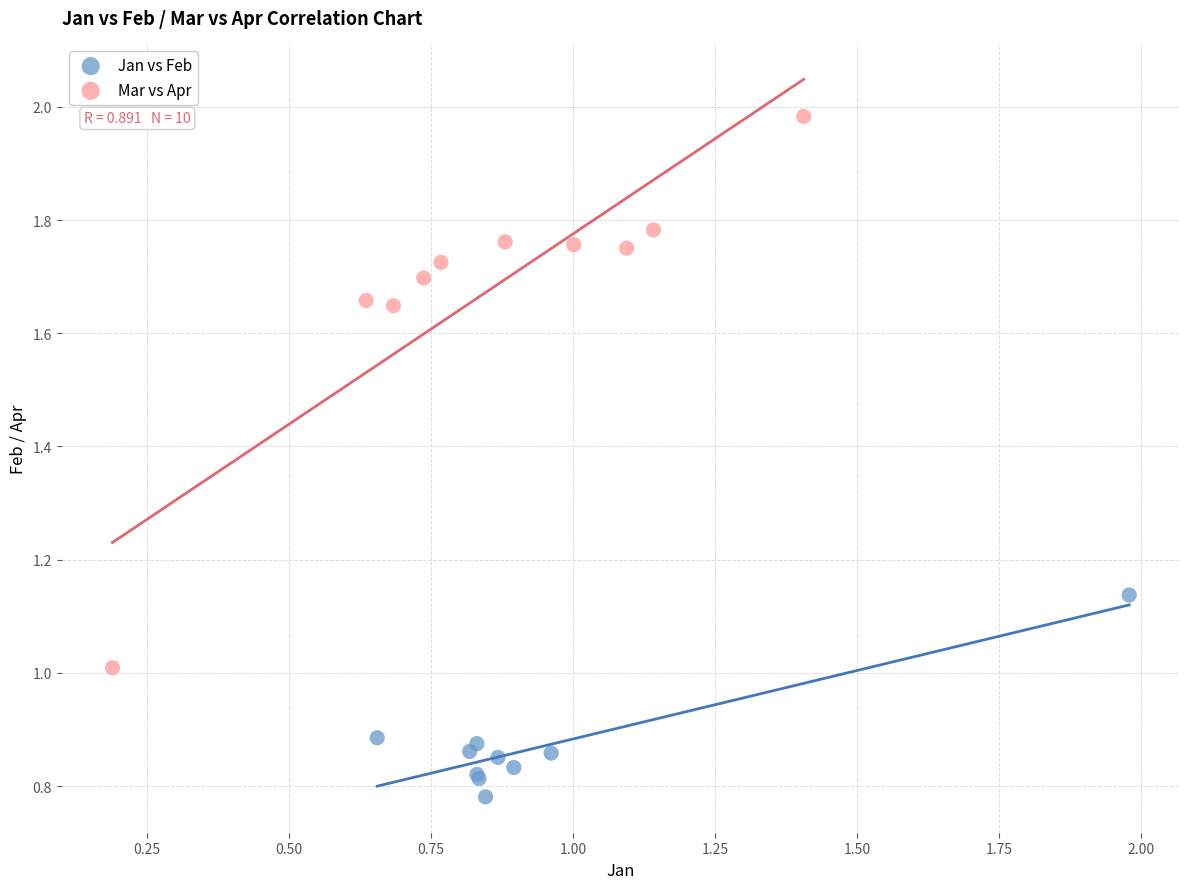

Which series reaches the maximum Y coordinate?

Mar vs Apr